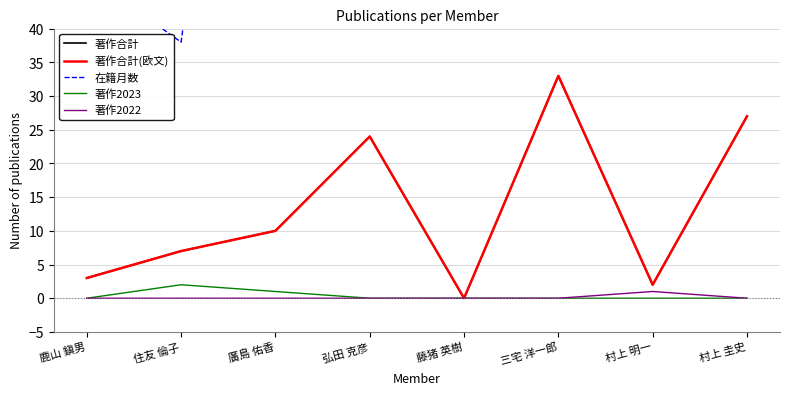

What is the total value across all series at 弘田 克彦?

204